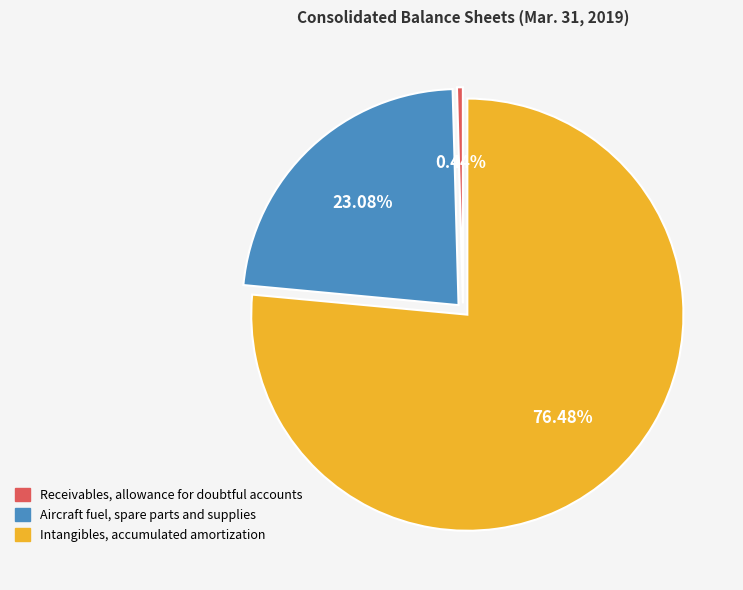

Which category has the biggest portion of the pie?

Intangibles, accumulated amortization